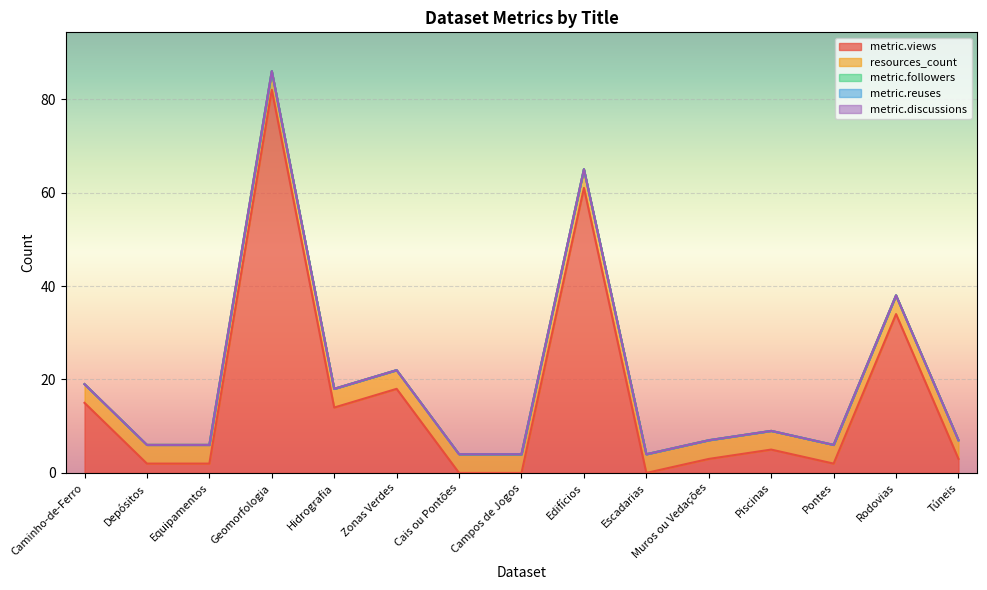

What is the total value across all series at Geomorfologia?

86